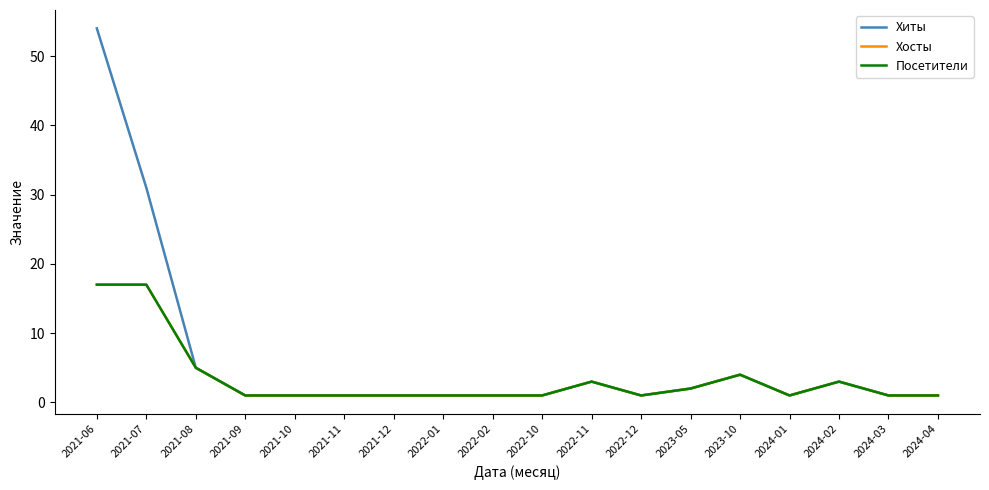

The Посетители series shows 1 at 2022-10. True or false?

True